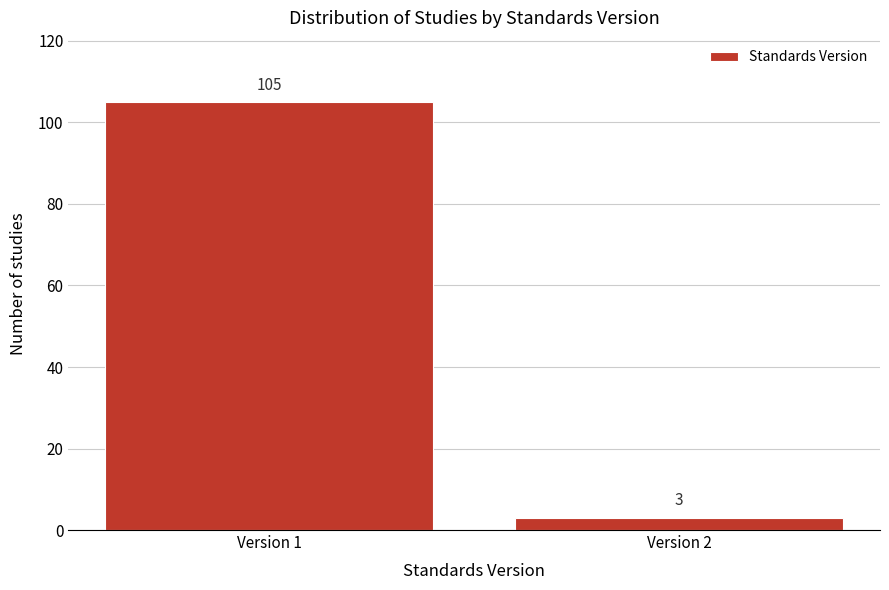

Reading left to right, what are all the values shown in this chart?

105	3